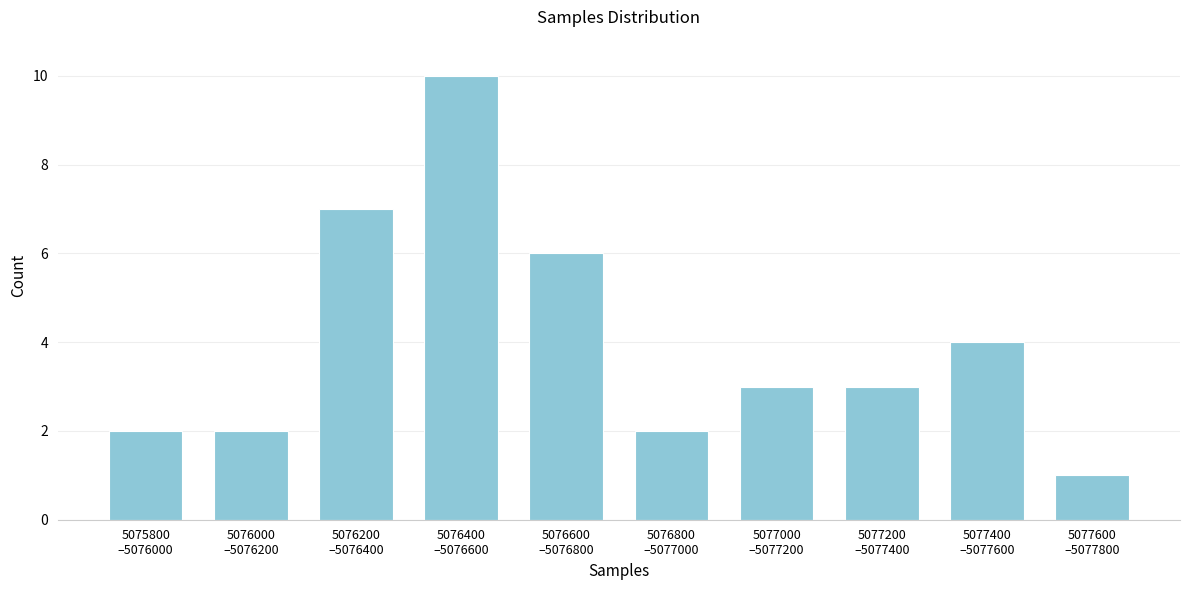

Reading left to right, transcribe all the data shown in this chart.

2	2	7	10	6	2	3	3	4	1